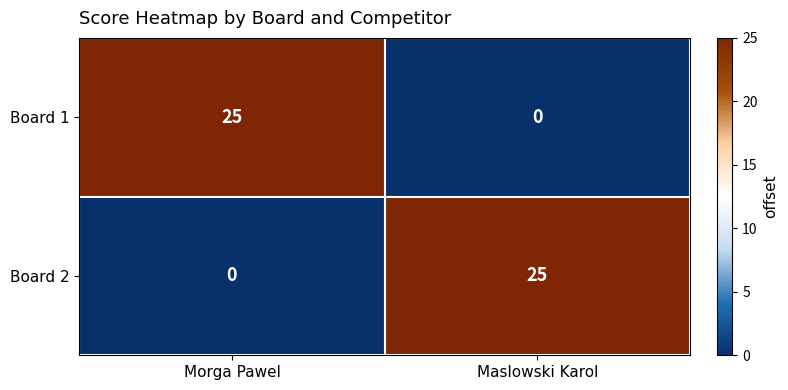

What is the difference between the highest and lowest values at Maslowski Karol?

25